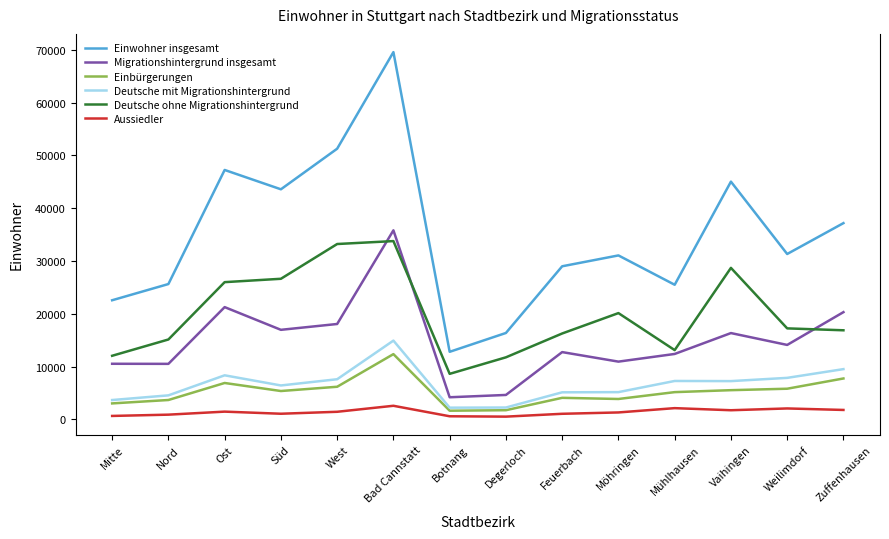

What is the difference between the maximum and minimum values in the Deutsche ohne Migrationshintergrund series?

25145